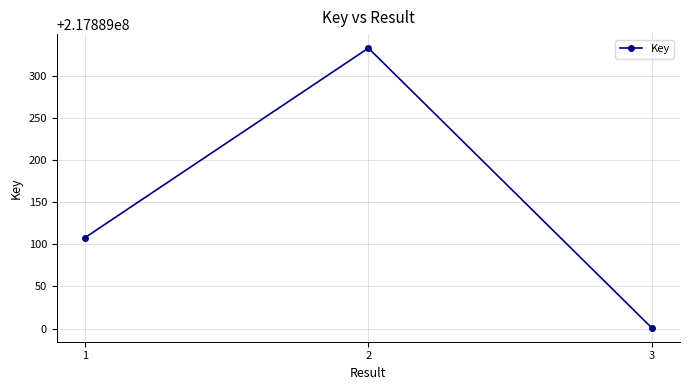

Which has a higher value, 1 or 3?

1